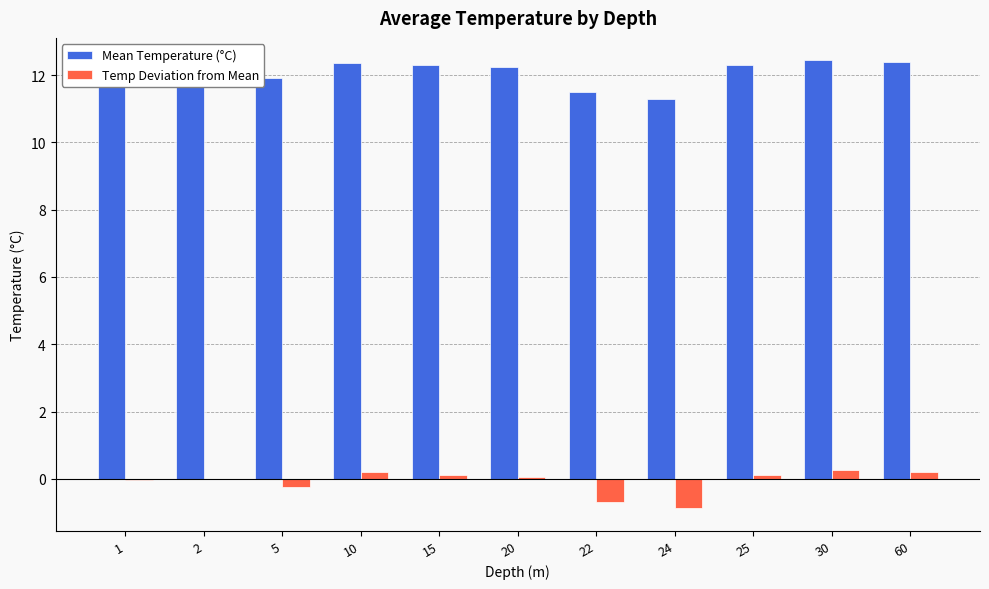

The value of Temp Deviation from Mean at 20 is 0.1. True or false?

True